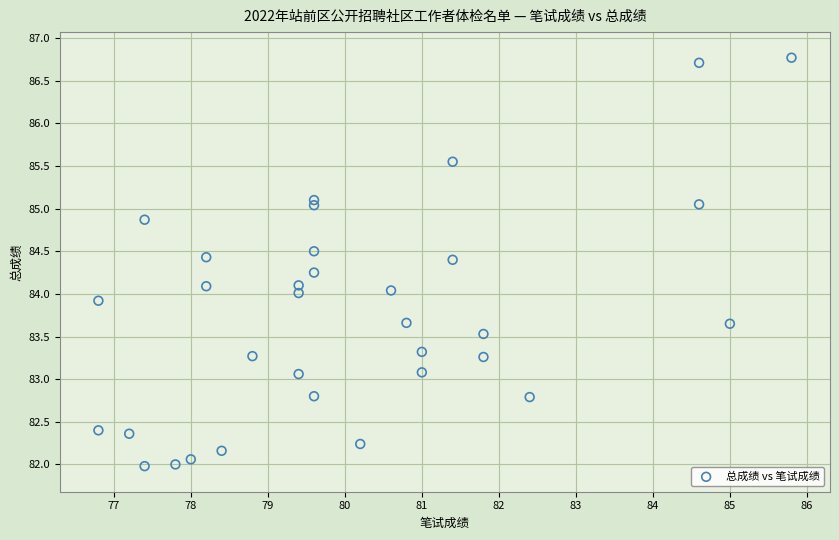

What is the range of X values (max minus min)?

9.0